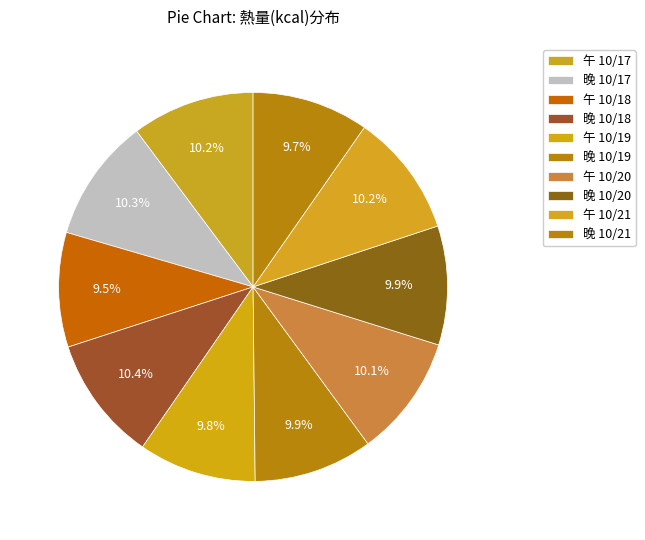

What is the ratio of the value at 午 10/20 to the value at 午 10/17?

1.0